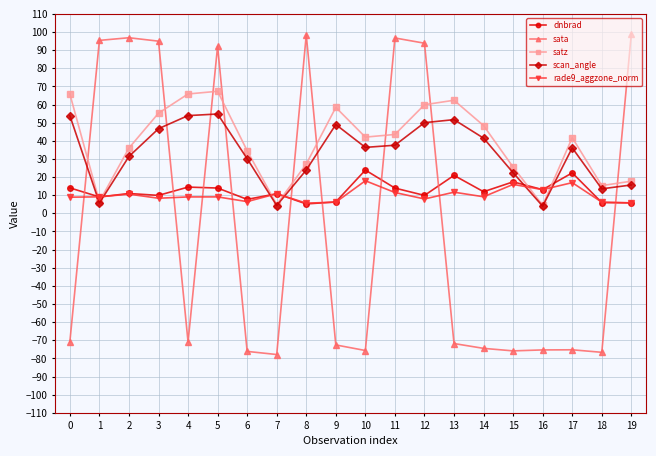

Between which two adjacent categories do rade9_aggzone_norm and sata first intersect?

0 and 1